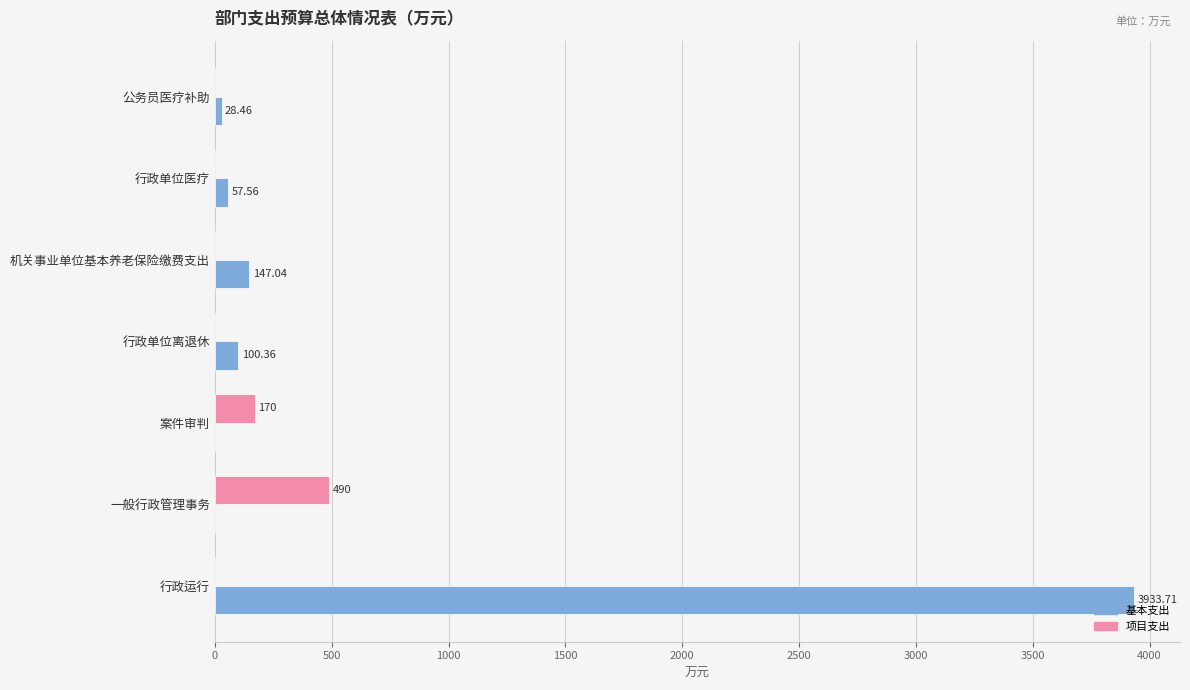

At which category is the sum across all series the highest?

行政运行